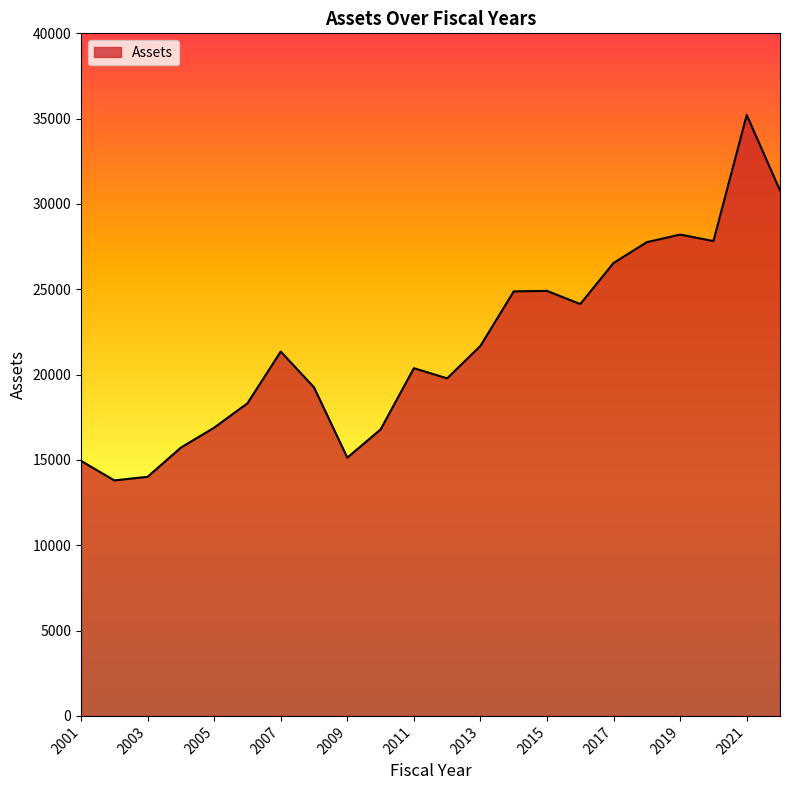

What is the greatest value displayed?

35216.6